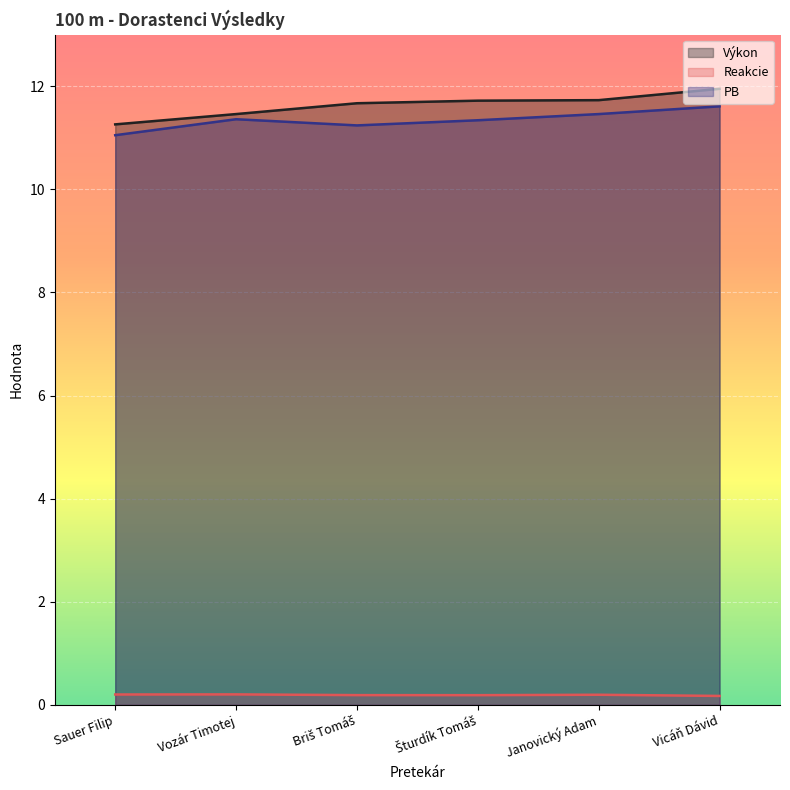

At how many categories does at least one series exceed 4?

6